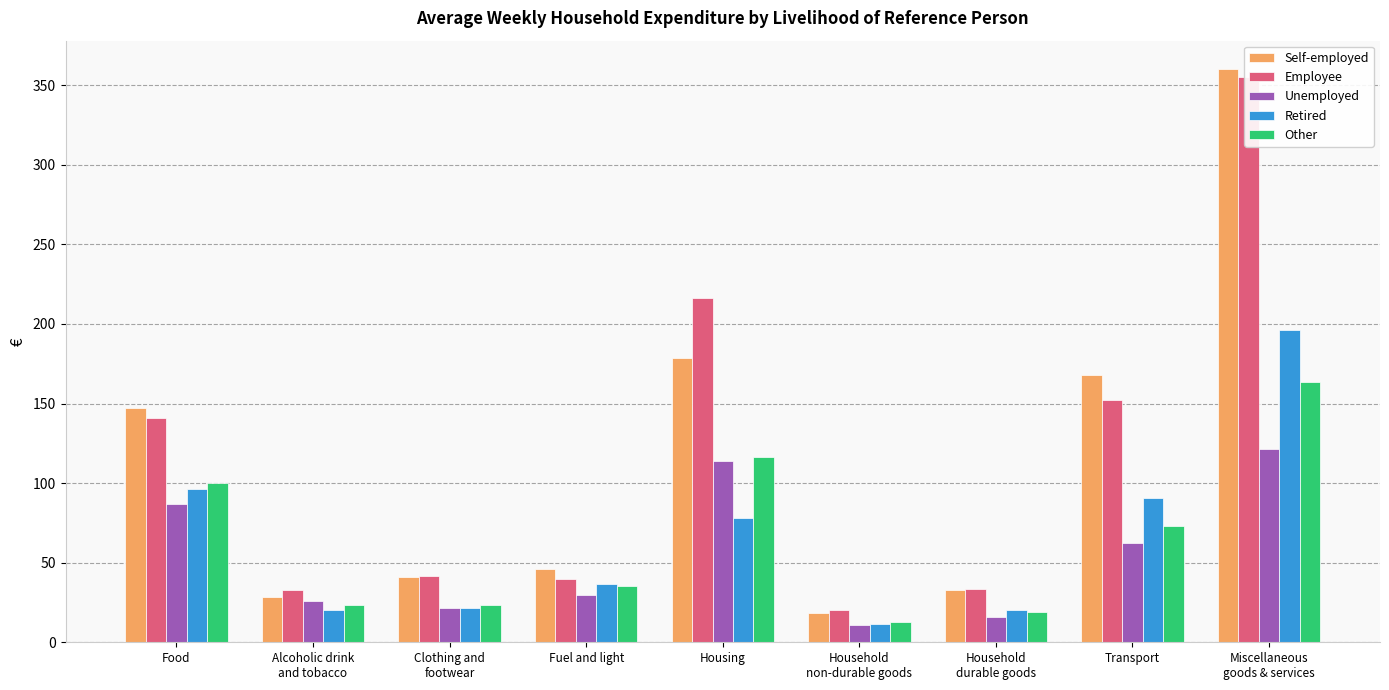

List the series in order of their peak value, lowest first.

Unemployed, Other, Retired, Employee, Self-employed